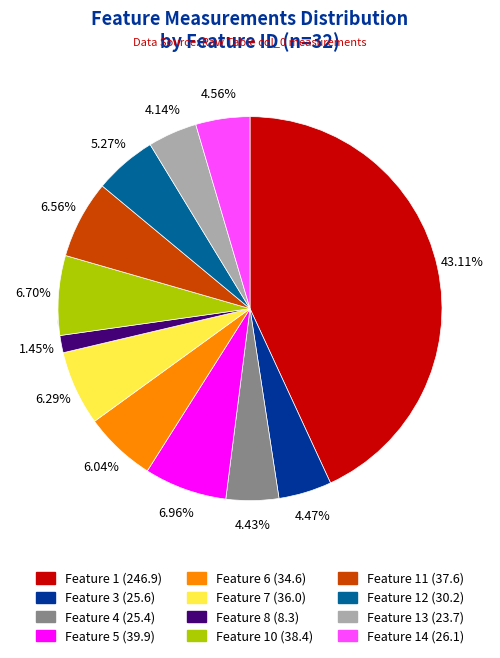

Rank the categories by value from lowest to highest.

8, 13, 4, 3, 14, 12, 6, 7, 11, 10, 5, 1